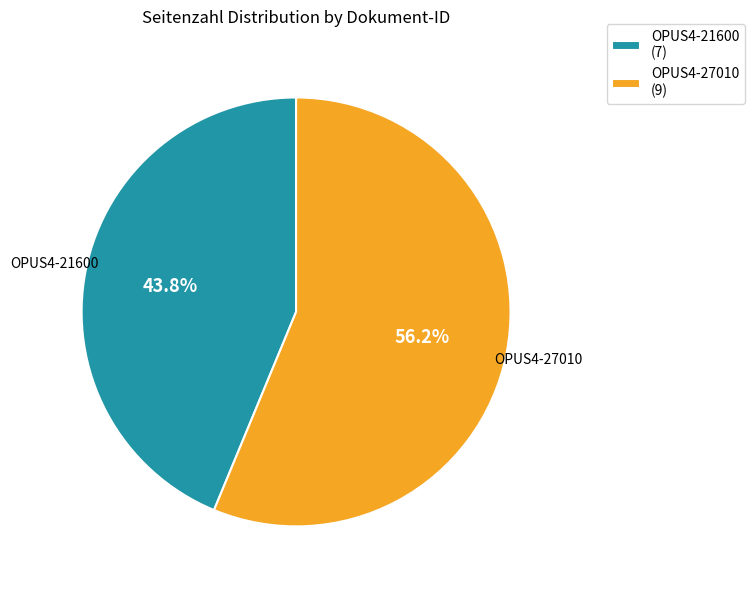

To the nearest percent, what portion does OPUS4-27010 represent?

56%